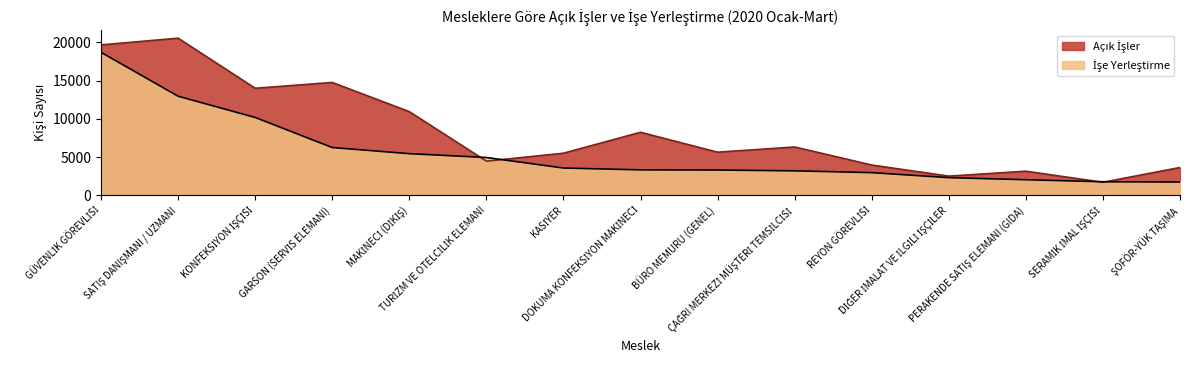

At which category is the sum across all series the highest?

GÜVENLİK GÖREVLİSİ